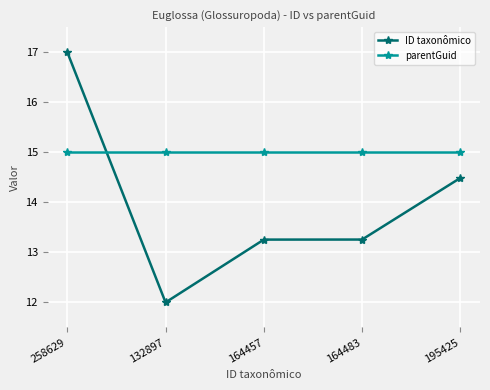

The parentGuid series shows 3.3 at 164457. True or false?

False